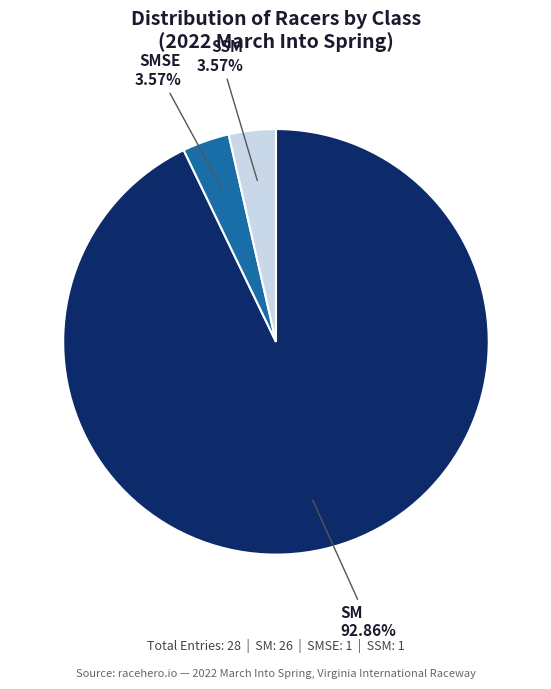

To the nearest percent, what is the difference between the largest and smallest slice percentages?

89%